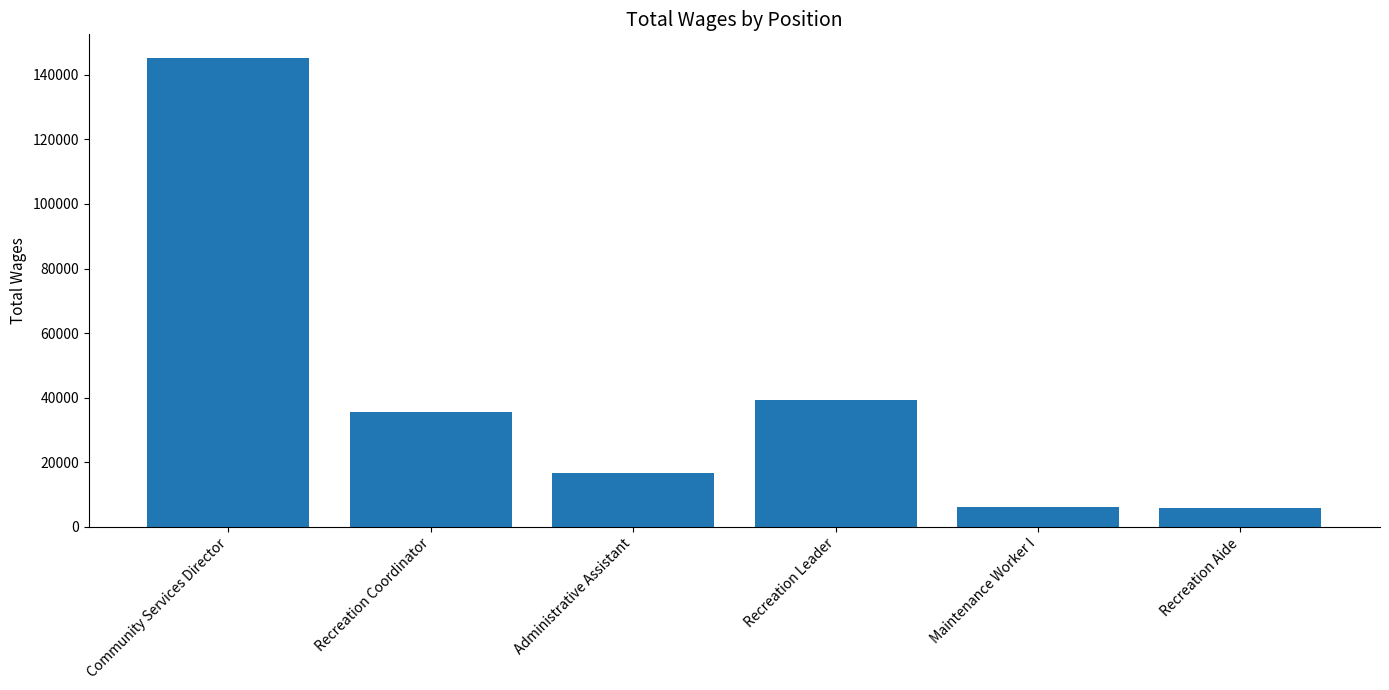

True or false: the data shows 58278 at Recreation Leader.

False